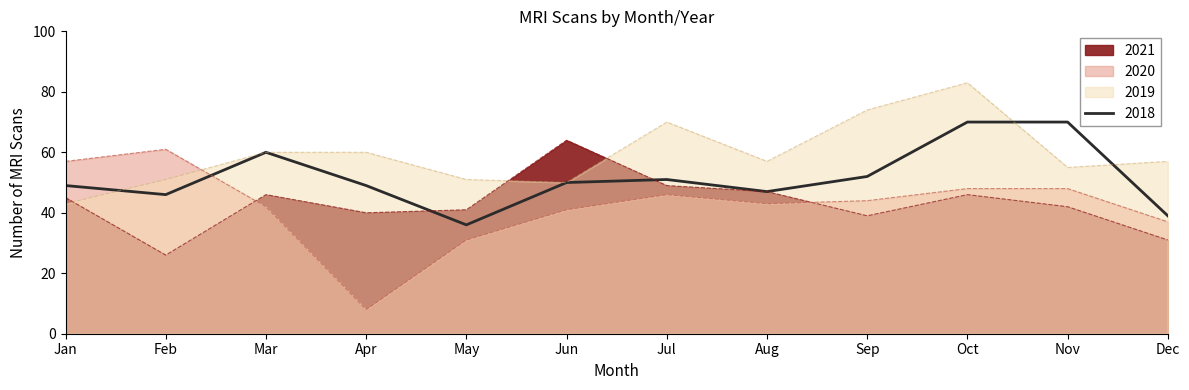

Reading left to right, transcribe all the data shown in this chart.

2018: Jan=49	Feb=46	Mar=60	Apr=49	May=36	Jun=50	Jul=51	Aug=47	Sep=52	Oct=70	Nov=70	Dec=39
2019: Jan=43	Feb=51	Mar=60	Apr=60	May=51	Jun=50	Jul=70	Aug=57	Sep=74	Oct=83	Nov=55	Dec=57
2020: Jan=57	Feb=61	Mar=42	Apr=8	May=31	Jun=41	Jul=46	Aug=43	Sep=44	Oct=48	Nov=48	Dec=37
2021: Jan=45	Feb=26	Mar=46	Apr=40	May=41	Jun=64	Jul=49	Aug=47	Sep=39	Oct=46	Nov=42	Dec=31